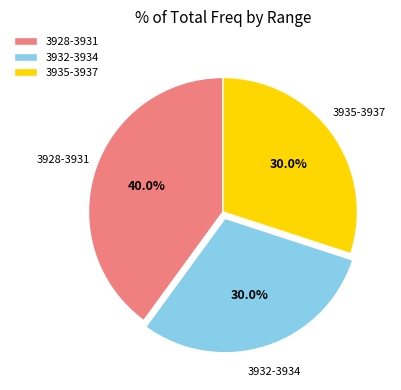

Is the sum of 3928-3931 and 3935-3937 greater than half?

Yes